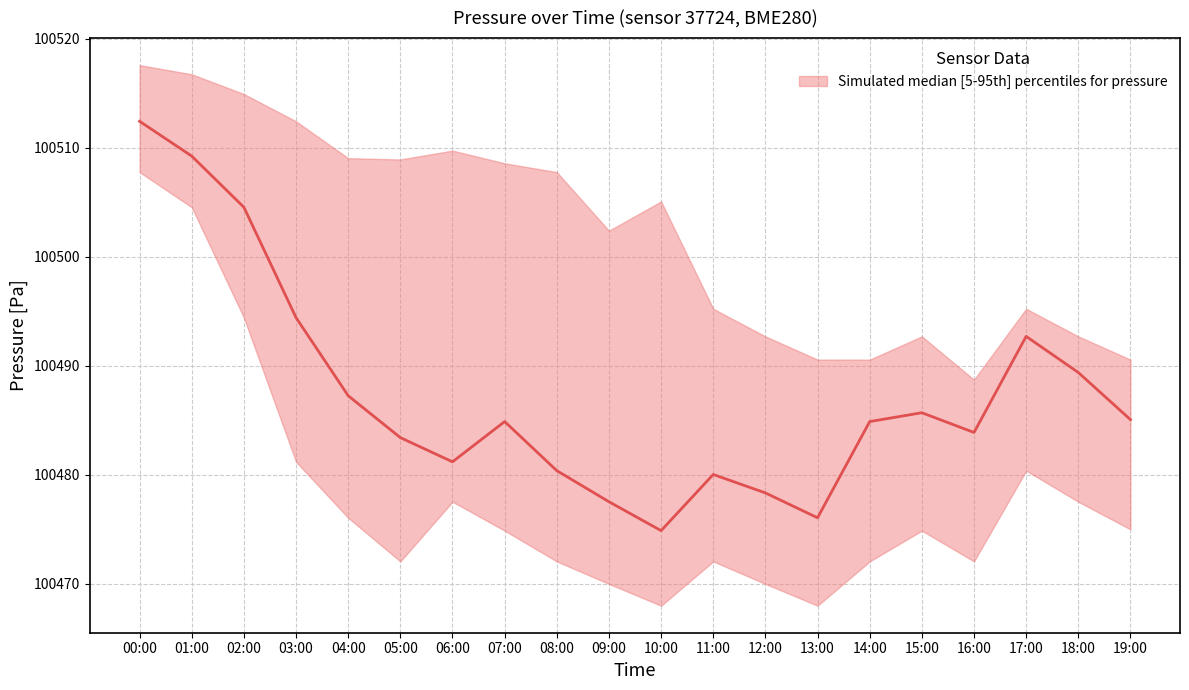

True or false: the data shows 22706.5 at 03:00.

False